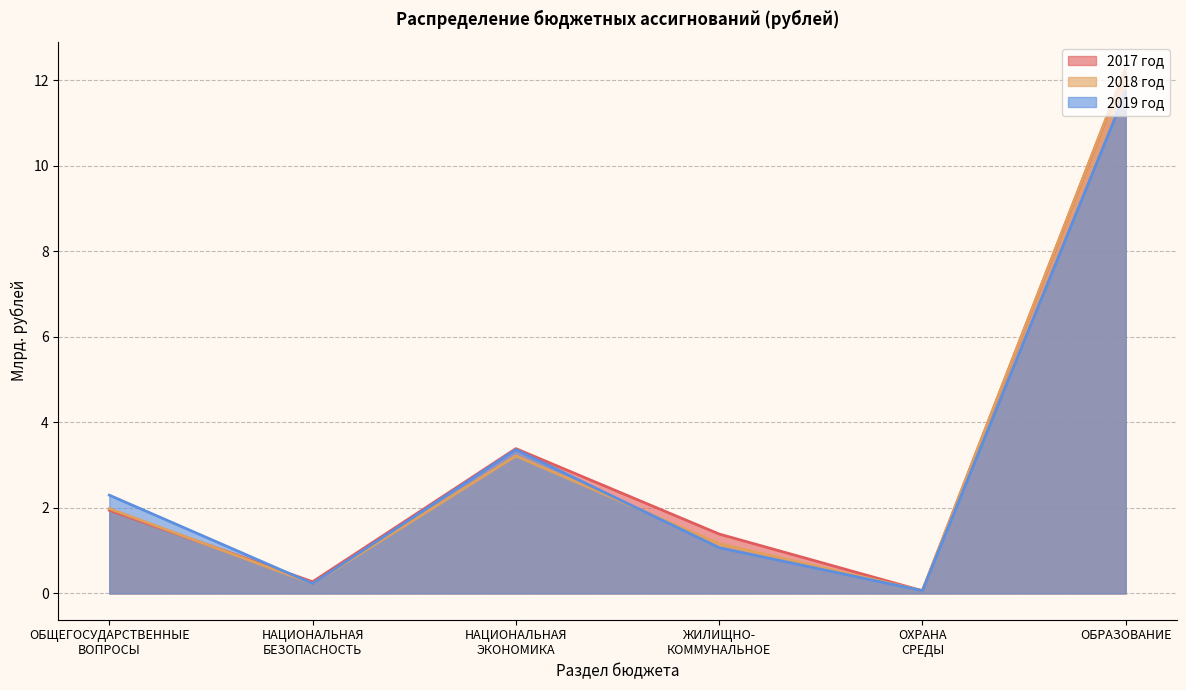

At which category is the sum across all series the highest?

ОБРАЗОВАНИЕ